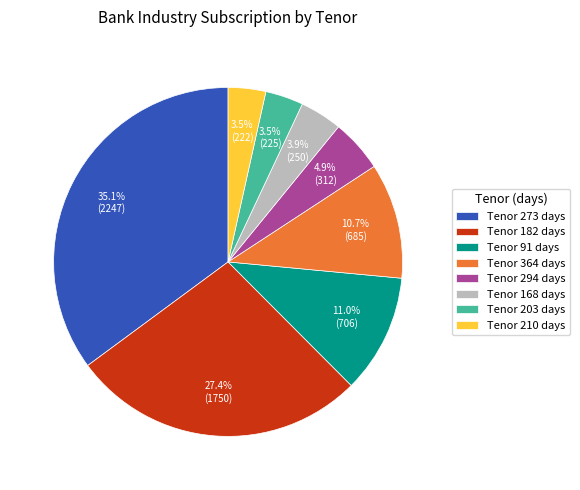

Approximately how many times larger is the value at Tenor 182 days compared to Tenor 203 days?

7.8